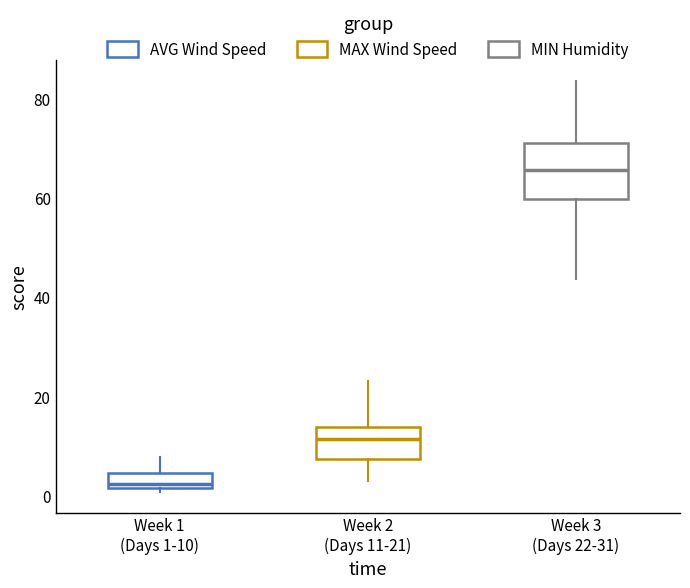

Reading left to right, transcribe this box plot: for each box, give where its median line is, the range the box spans, and where its two whiskers end, as read against the y-axis. The values are not printed on the chart, so give them approximately, as read against the axis.

Week 1 (Days 1-10): median 2 (just above the box's lower edge), box 2 to 4, whiskers 0 to 8
Week 2 (Days 11-21): median 12, box 8 to 14, whiskers 2 to 24
Week 3 (Days 22-31): median 66, box 60 to 72, whiskers 44 to 84